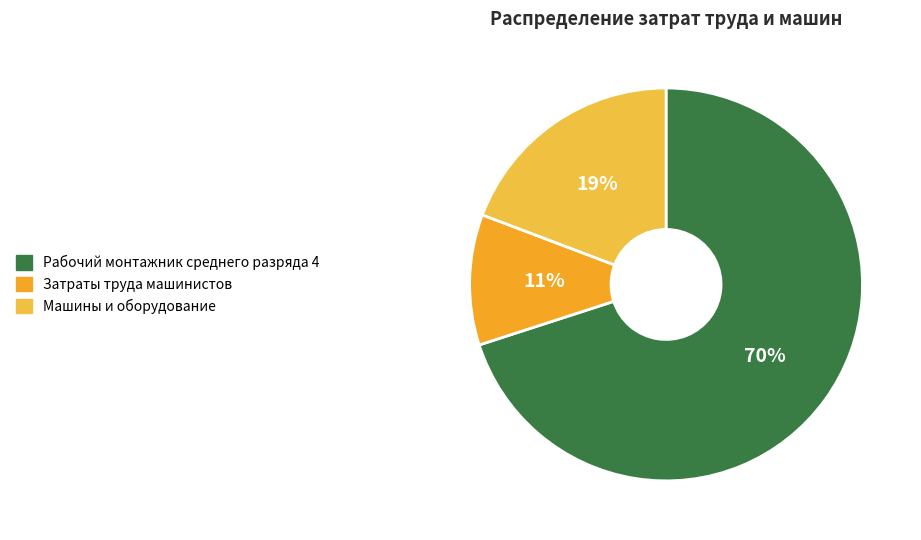

To the nearest percent, what is the average slice percentage?

33%